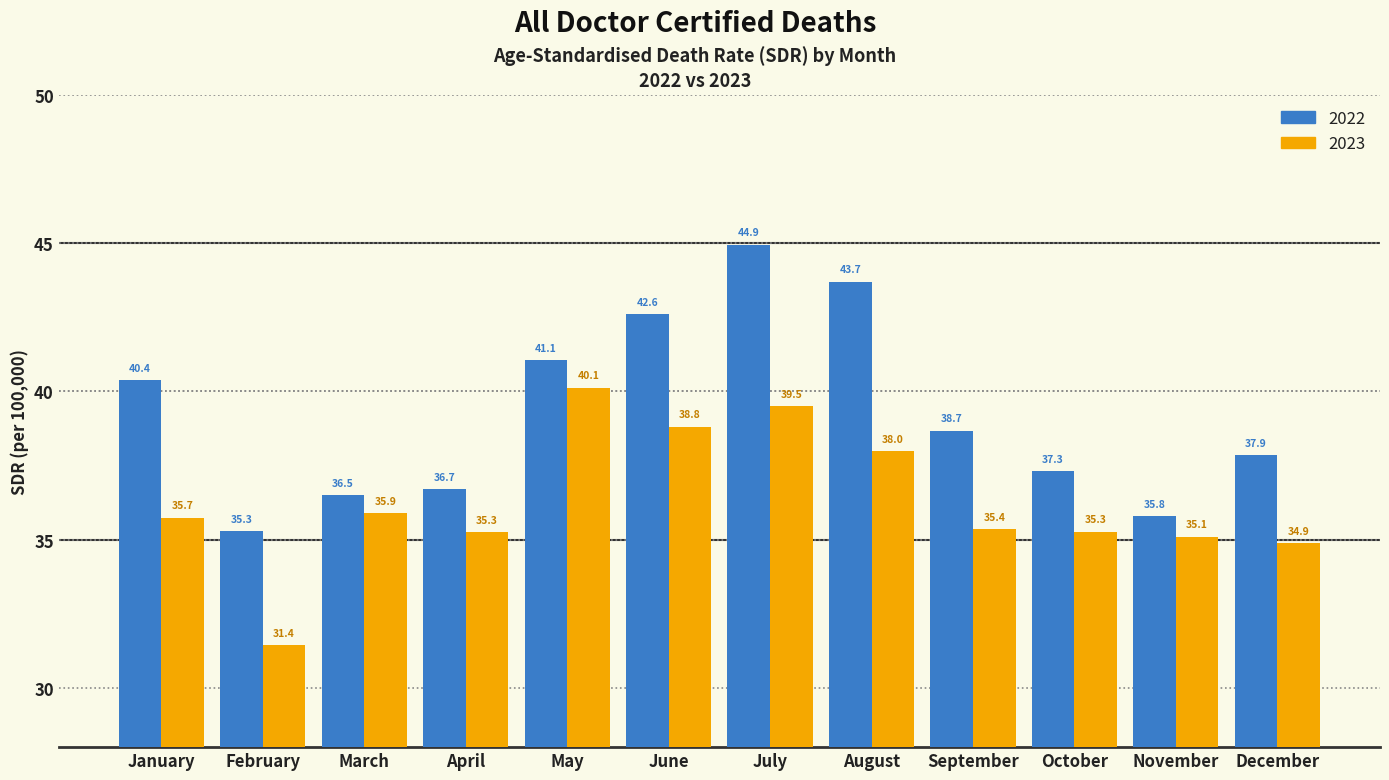

List the series in order of their overall mean, highest first.

2022, 2023